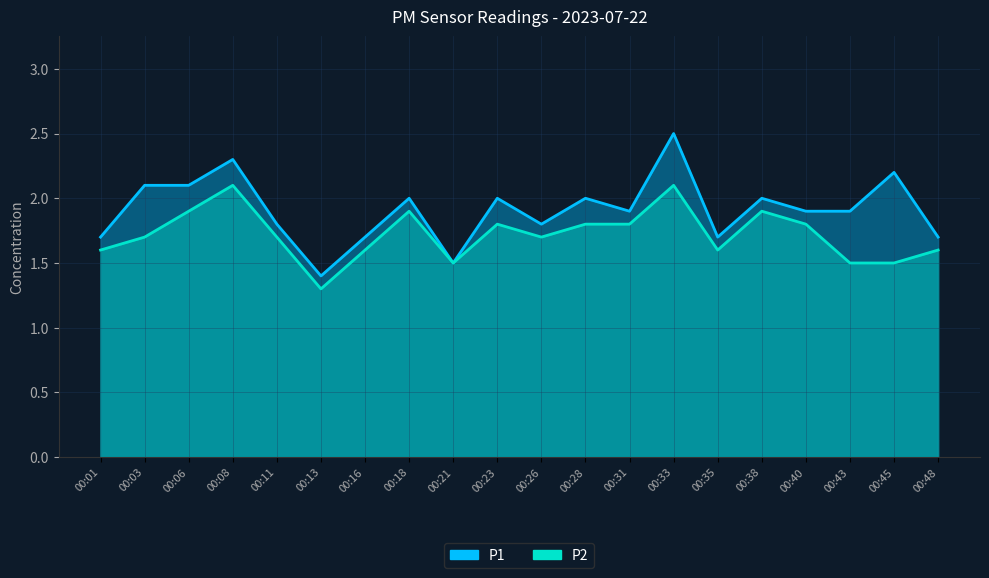

Read the P1 value at 00:45.

2.2